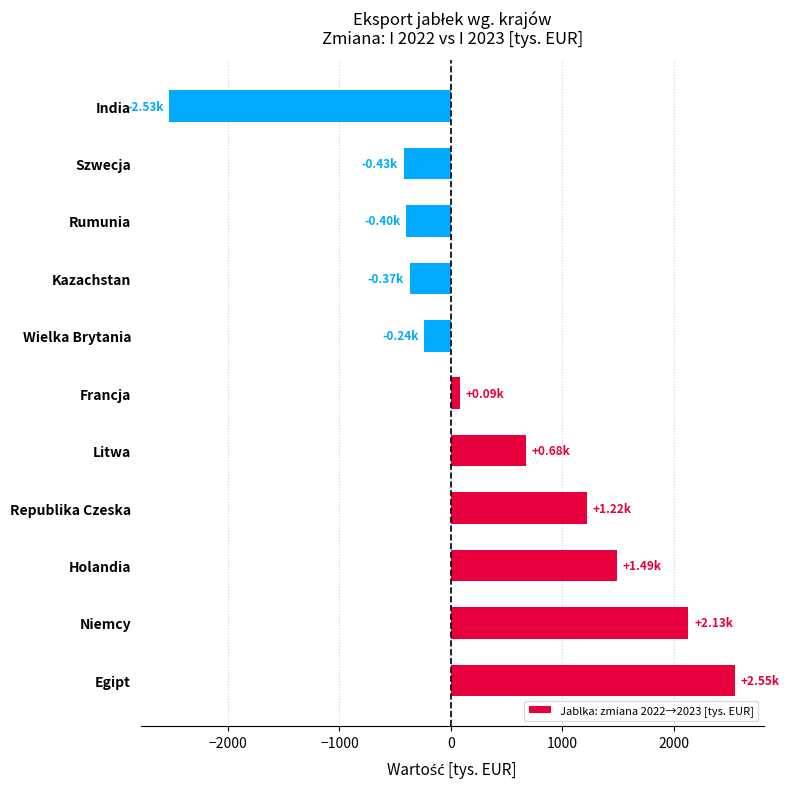

What is the difference between the maximum and second lowest values?

2978.3